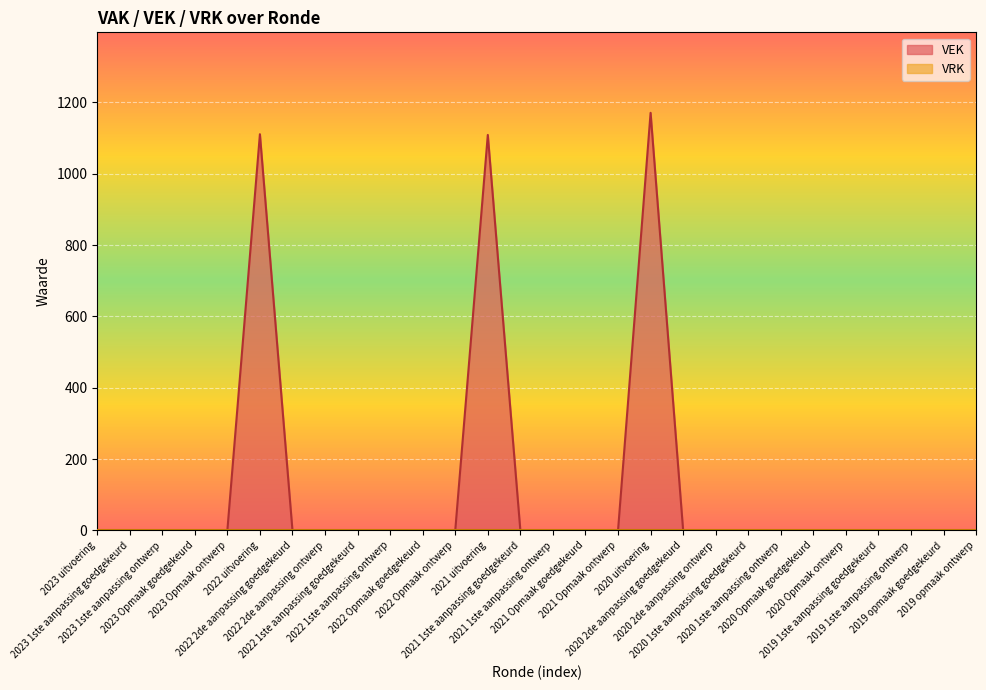

The value at 2022 2de aanpassing ontwerp is -498. True or false?

False